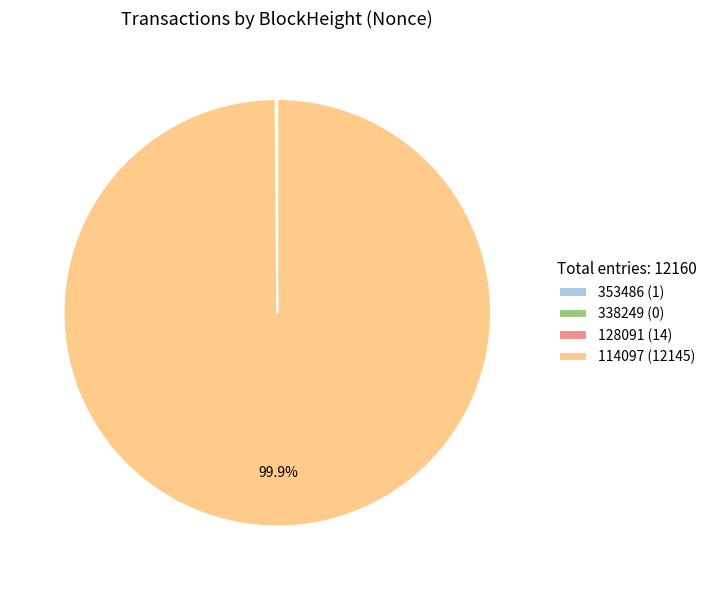

What percentage is NOT represented by 114097?

0.1%